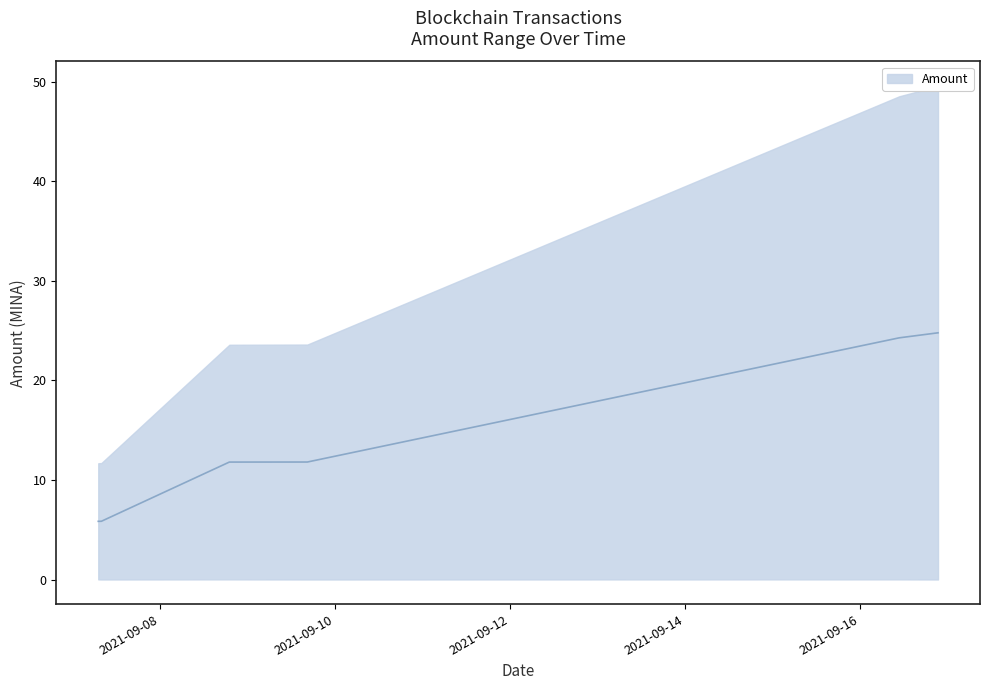

Between 2021-09-08 19:00:00 and 2021-09-16 21:24:00, which is larger?

2021-09-16 21:24:00